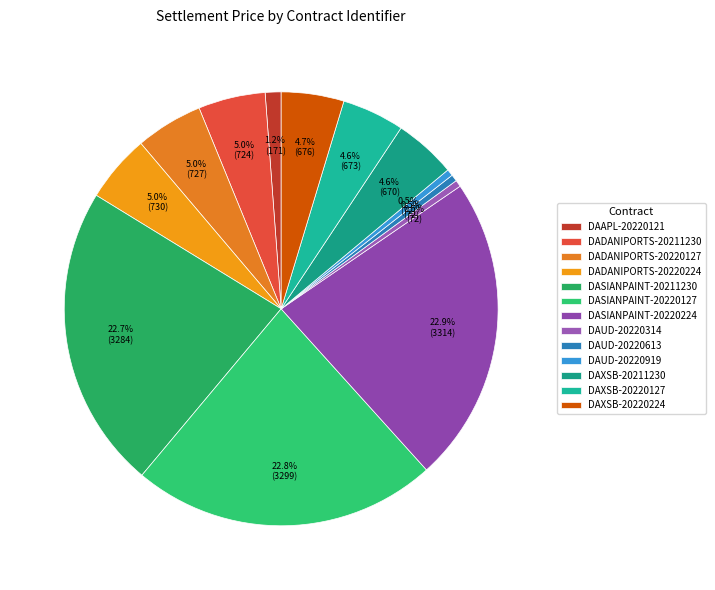

Which has a higher value, DASIANPAINT-20211230 or DAXSB-20220224?

DASIANPAINT-20211230